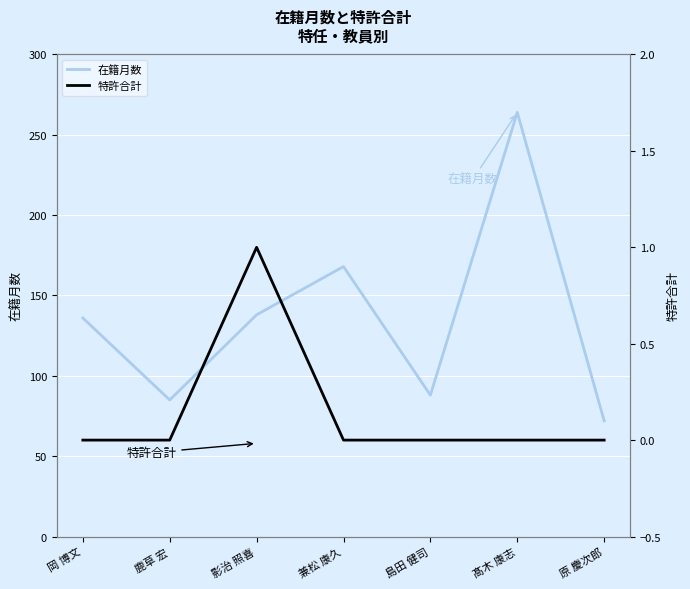

How many series are shown in this chart?

2